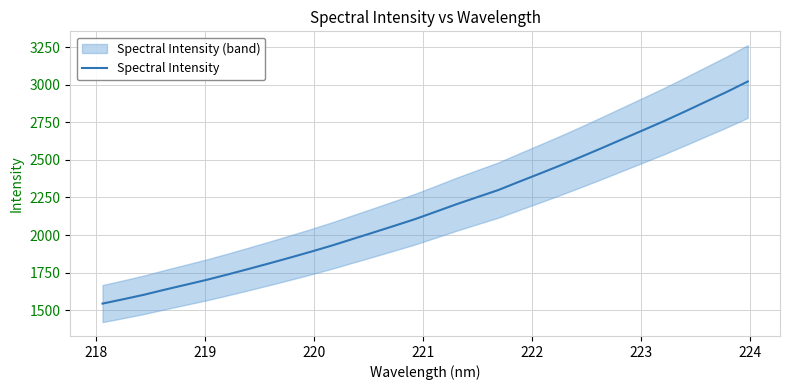

True or false: the data shows 533.8 at 219.

False